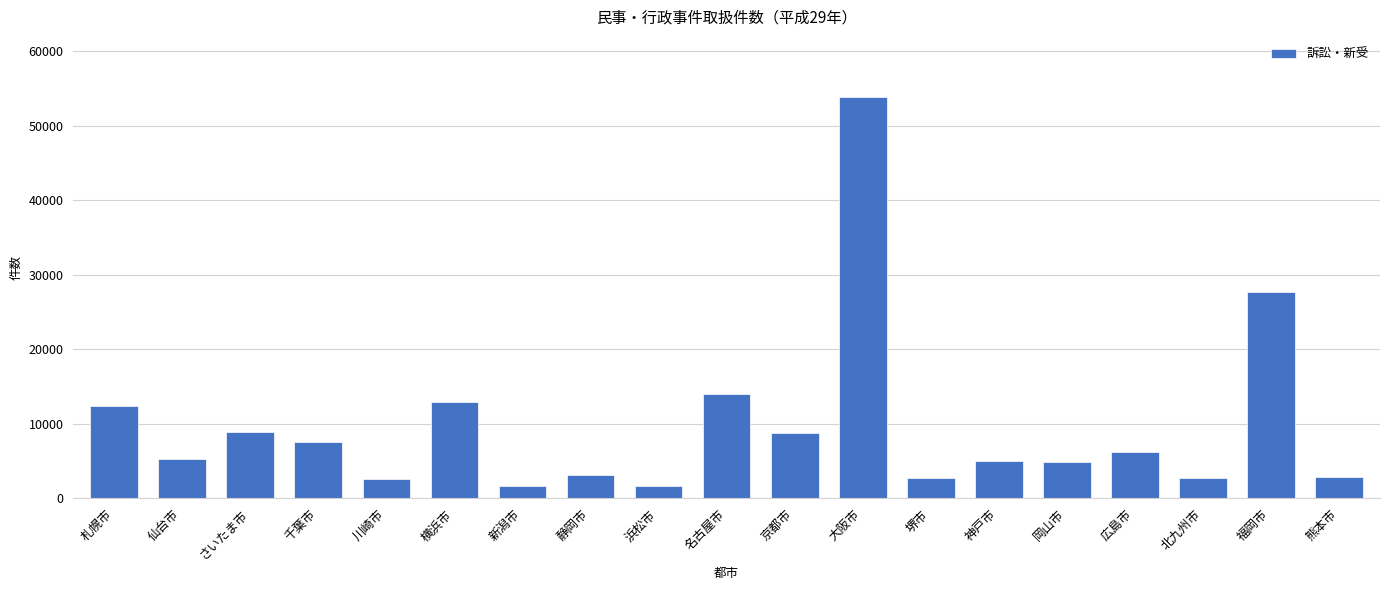

Which category has the highest value across all series?

大阪市